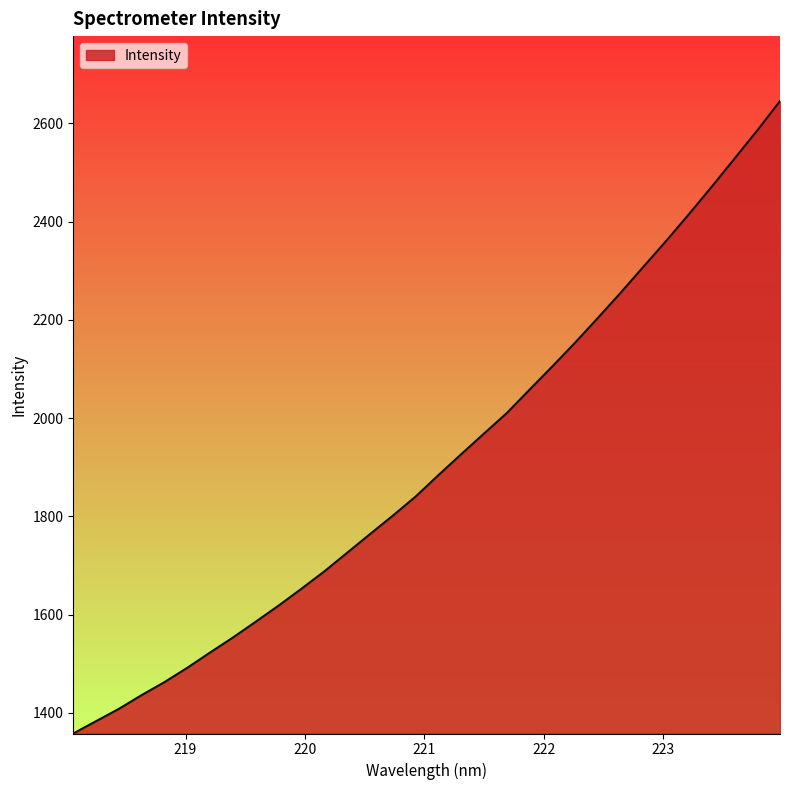

What is the difference between the maximum and minimum values?

1287.7